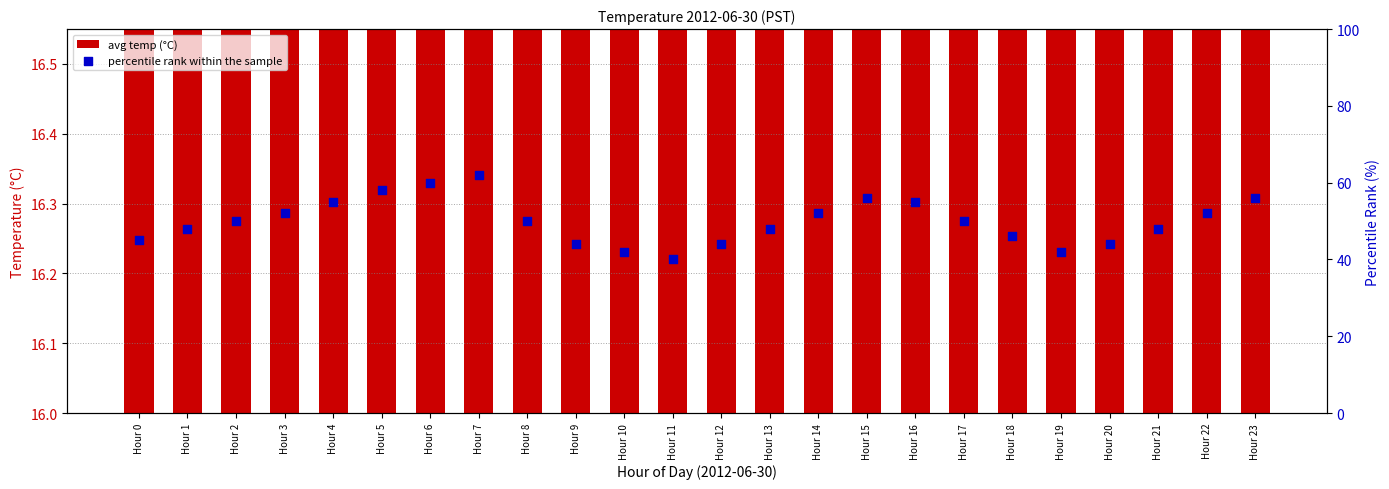

Which series contains the lowest Y value?

avg temp (°C)